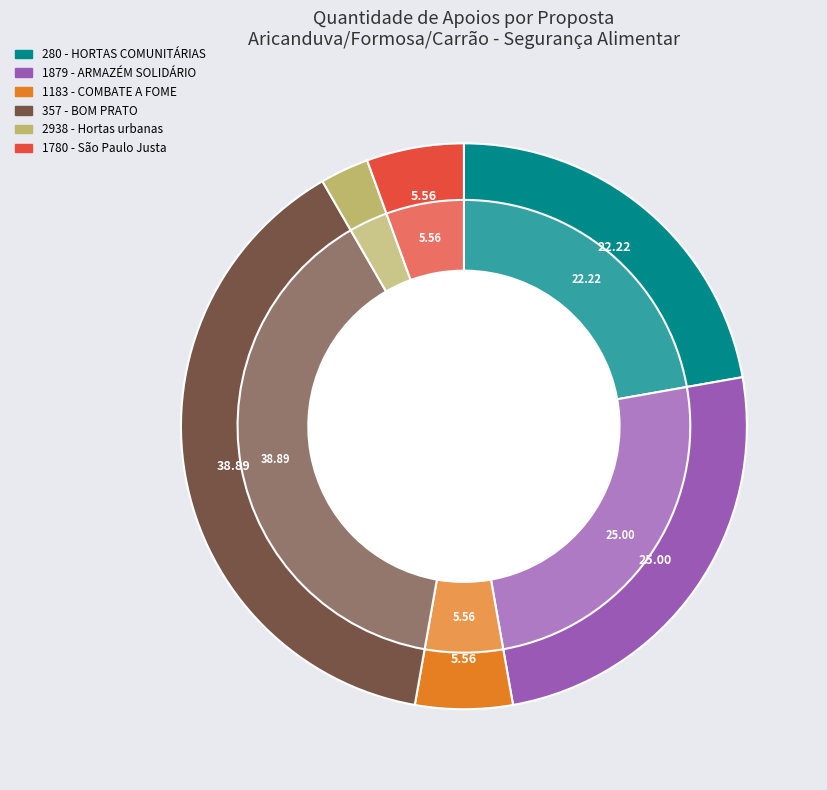

To the nearest percent, what is the difference between the largest and smallest slice percentages?

36%